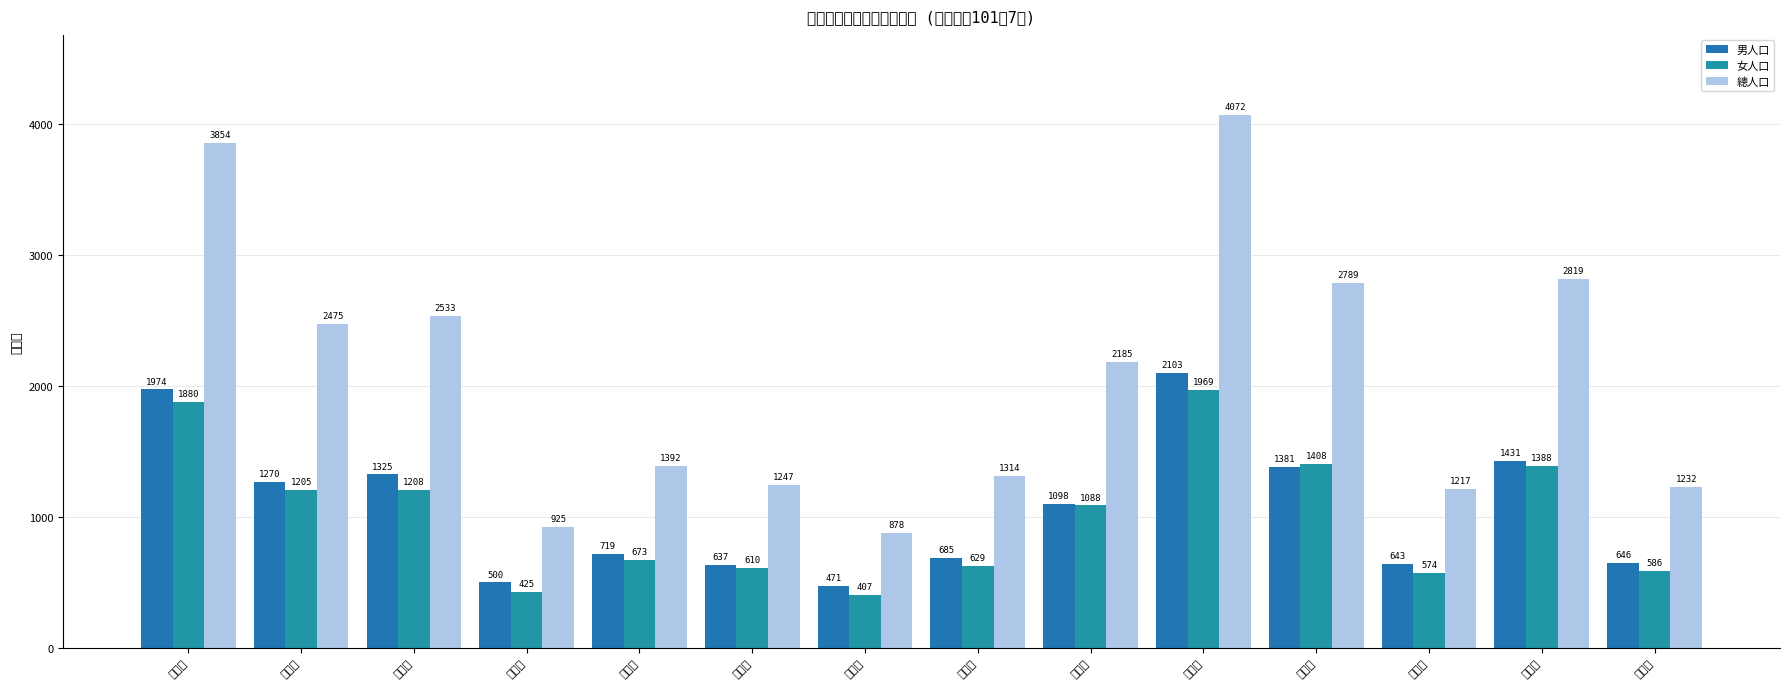

List the series in order of their peak value, lowest first.

女人口, 男人口, 總人口